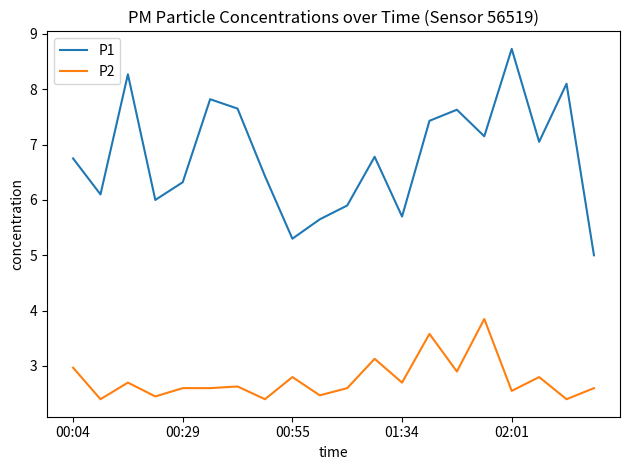

True or false: P1 and P2 intersect in this chart.

False